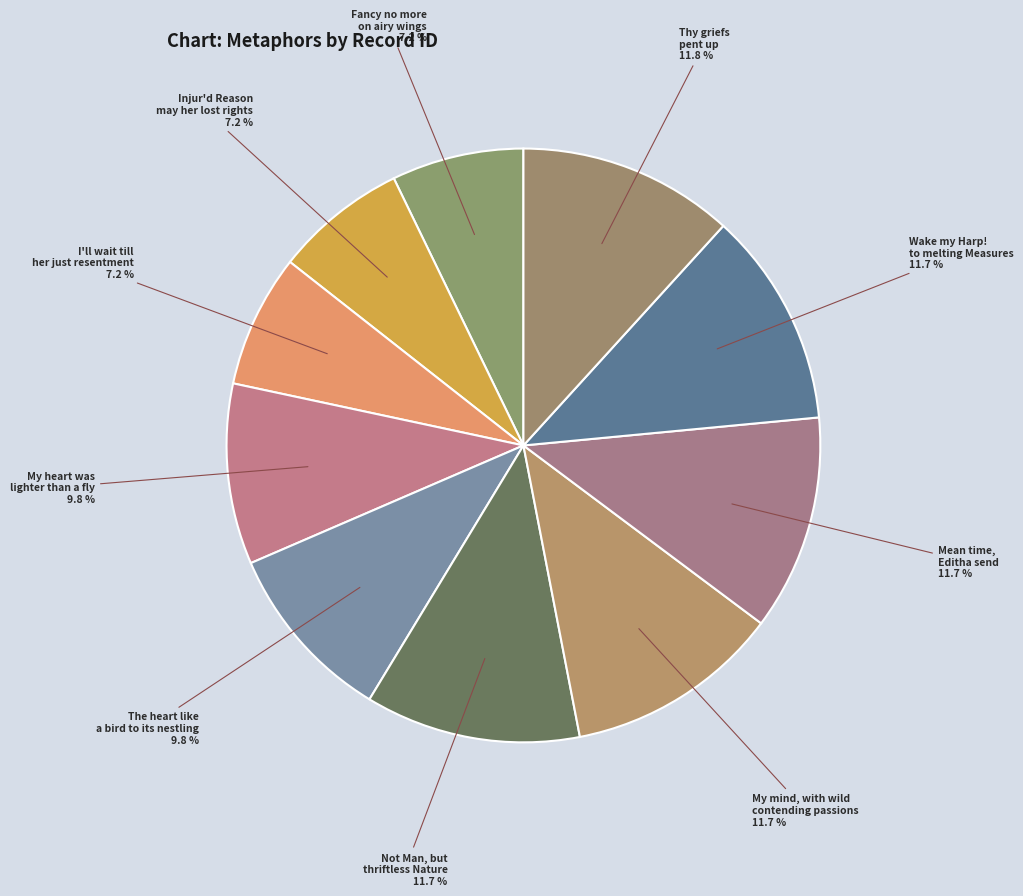

Between Fancy no more on airy wings and Mean time, Editha send, which is larger?

Mean time, Editha send